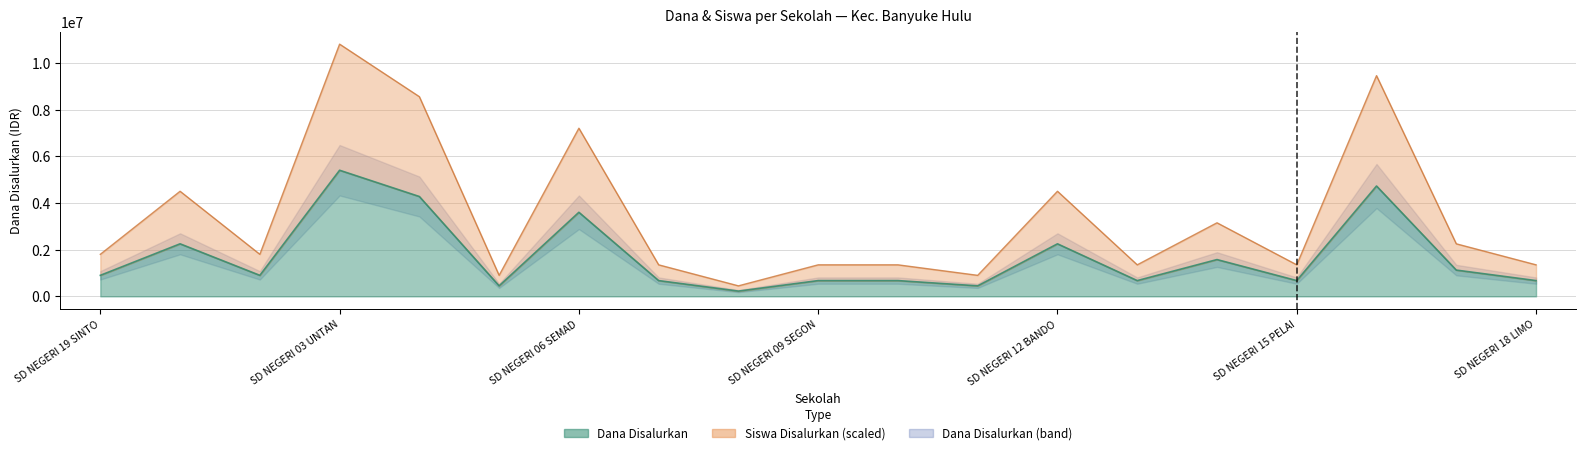

Rank the series by their maximum value, from lowest to highest.

Dana Disalurkan, Siswa Disalurkan